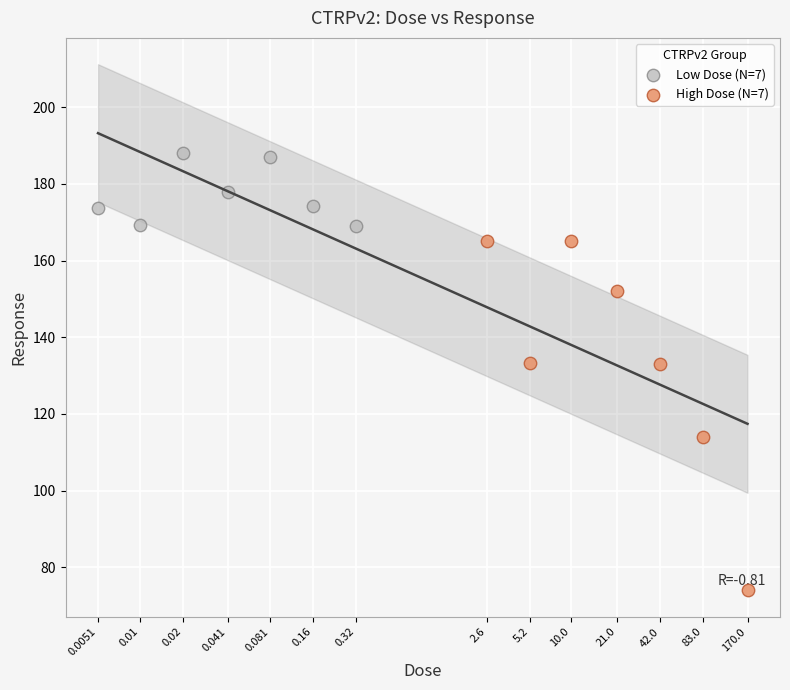

Which series has the largest Y range (max minus min)?

High Dose (N=7)